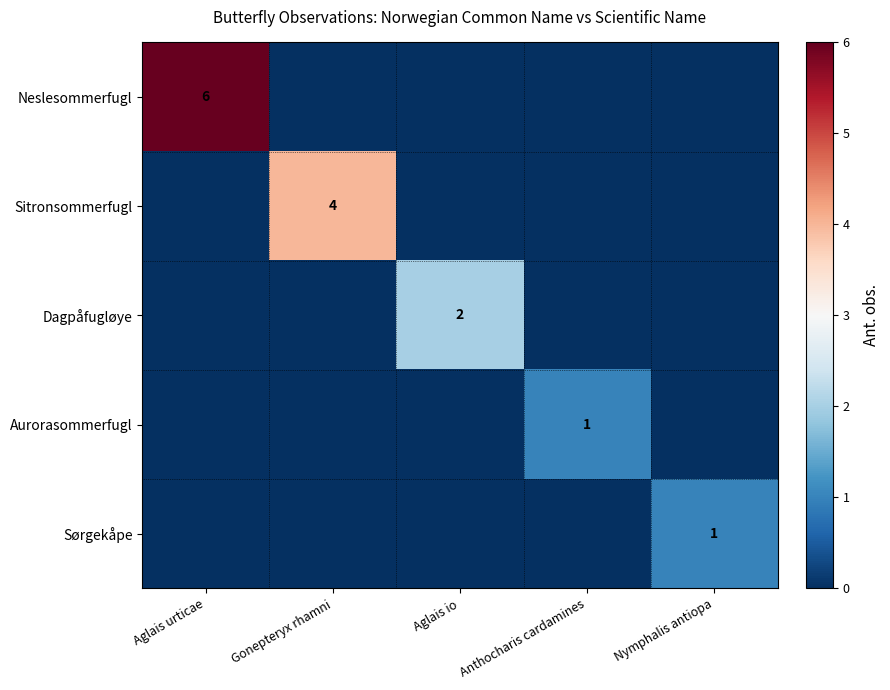

True or false: Sørgekåpe has a value of 1 at Nymphalis antiopa.

True